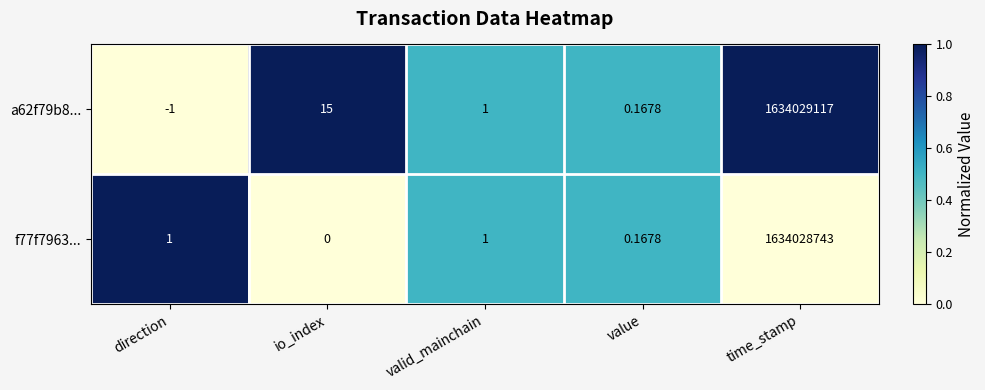

At which category is the sum across all series the highest?

time_stamp